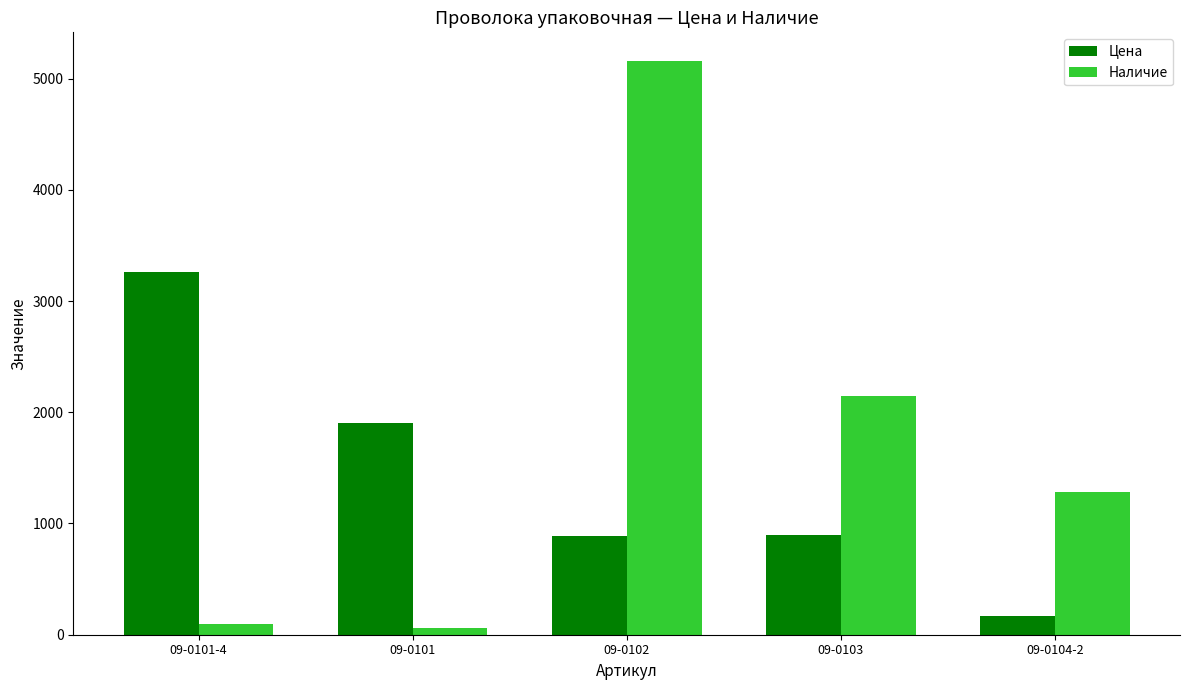

What is the smallest value displayed?

63.0